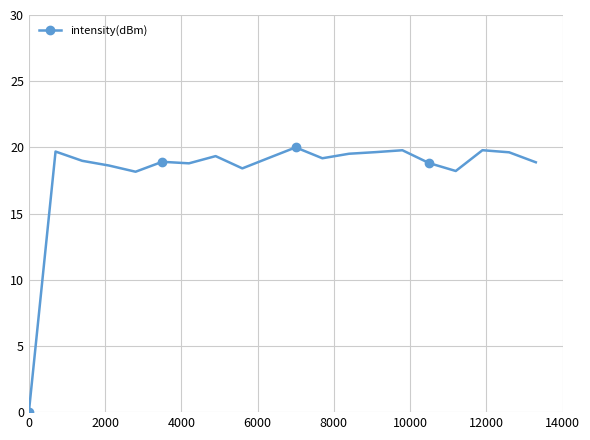

What is the difference between the second highest and minimum values?

19.8